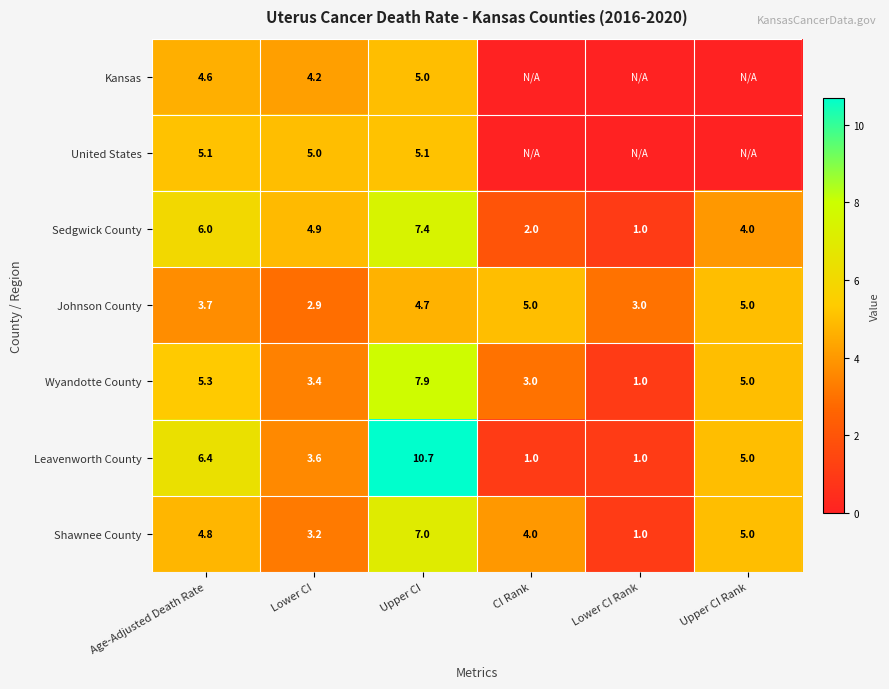

How many data points in Shawnee County are less than 4?

2